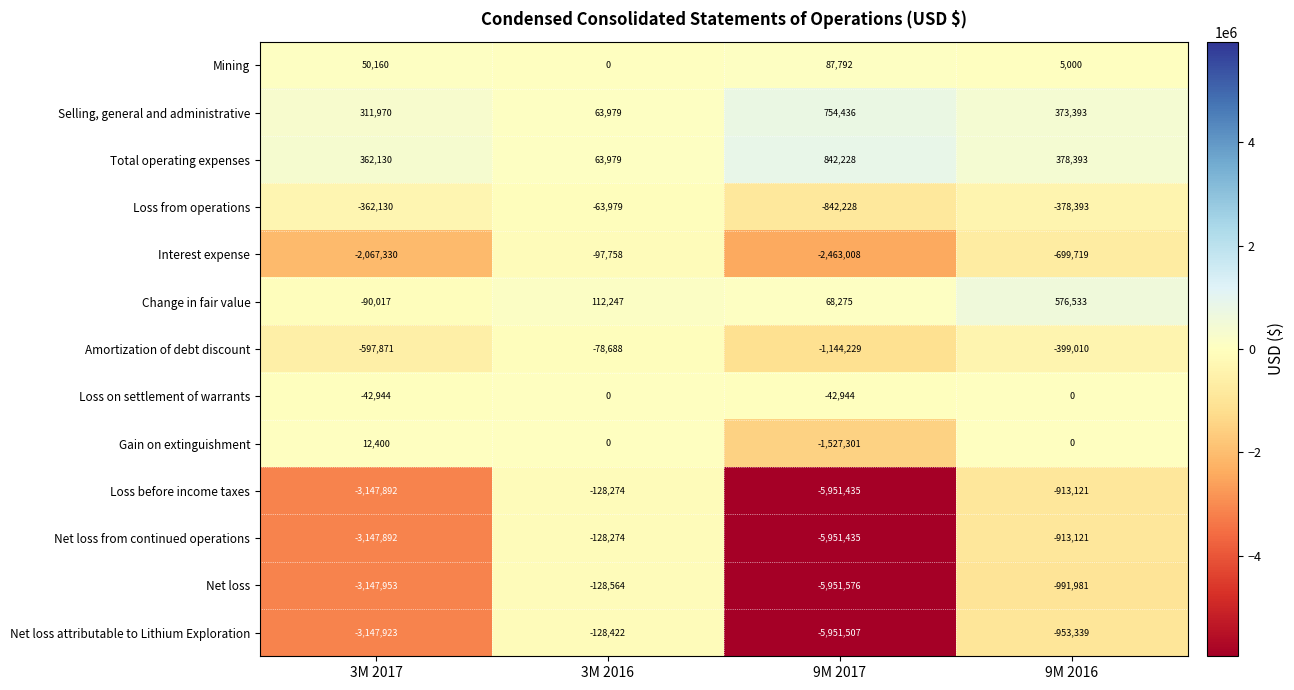

At which label is Interest expense closest to -1280383?

9M 2016